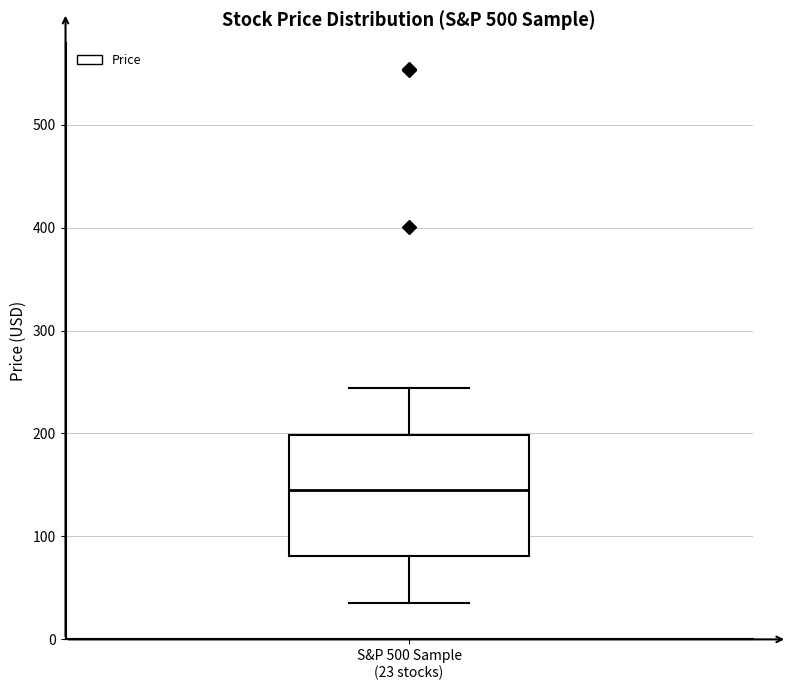

Read this box plot against the y-axis: the position of the median line, the range covered by the box, and the ends of both whiskers. The values are not printed on the chart, so give them approximately, as read against the axis.

median 140, box 80 to 200, whiskers 40 to 240